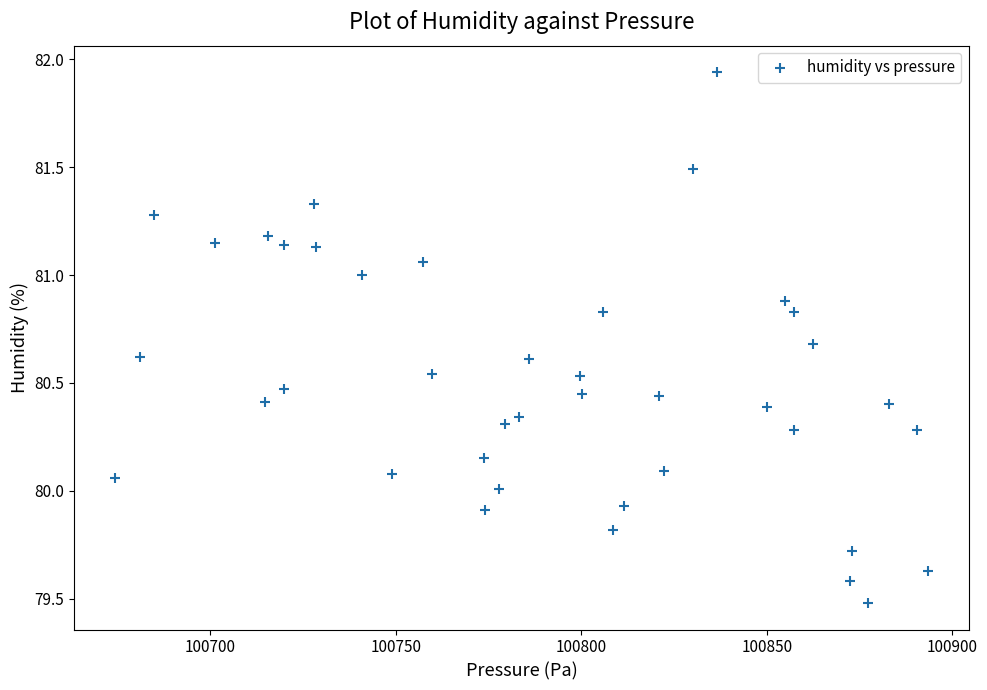

What is the range of Y values (max minus min)?

2.5